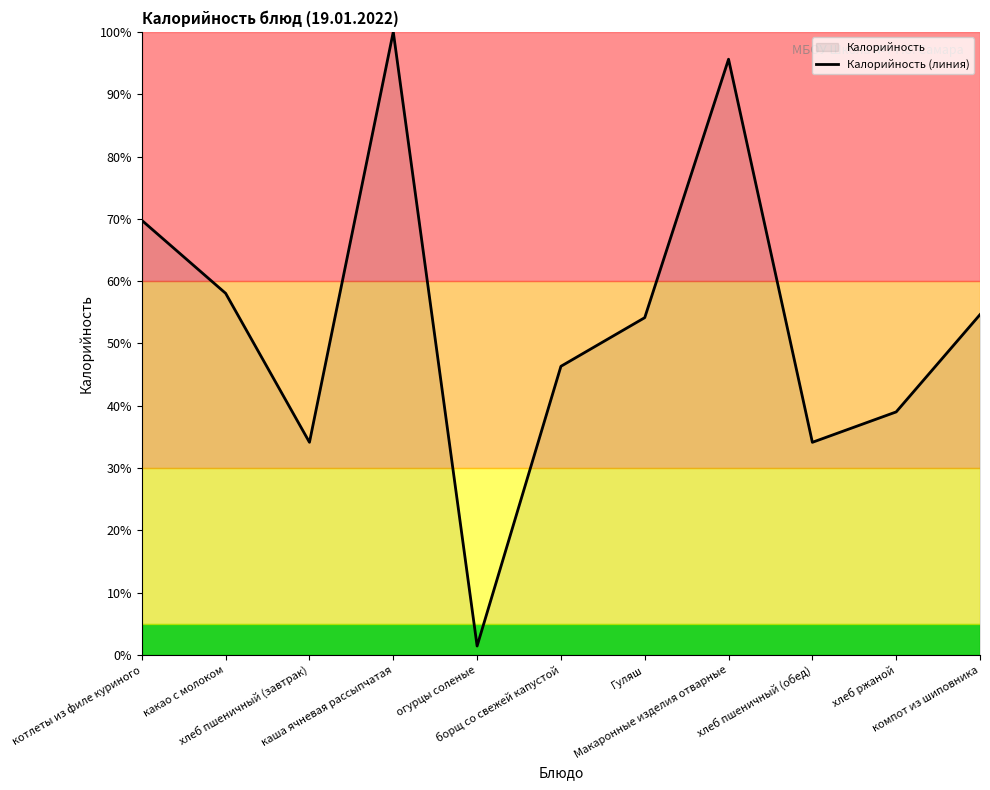

Does the chart have visible grid lines?

No